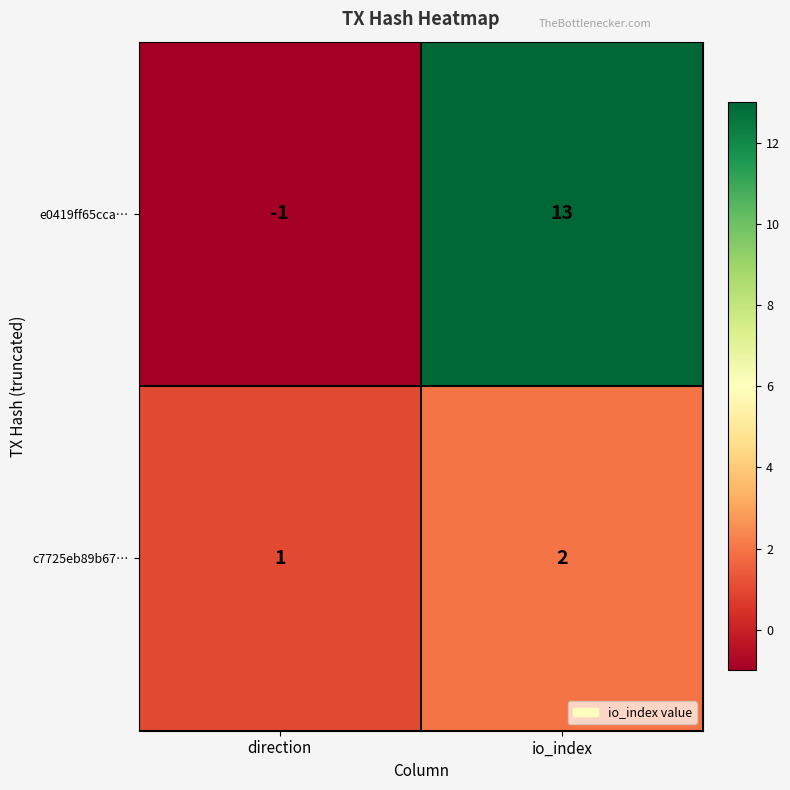

At which category is the sum across all series the highest?

io_index